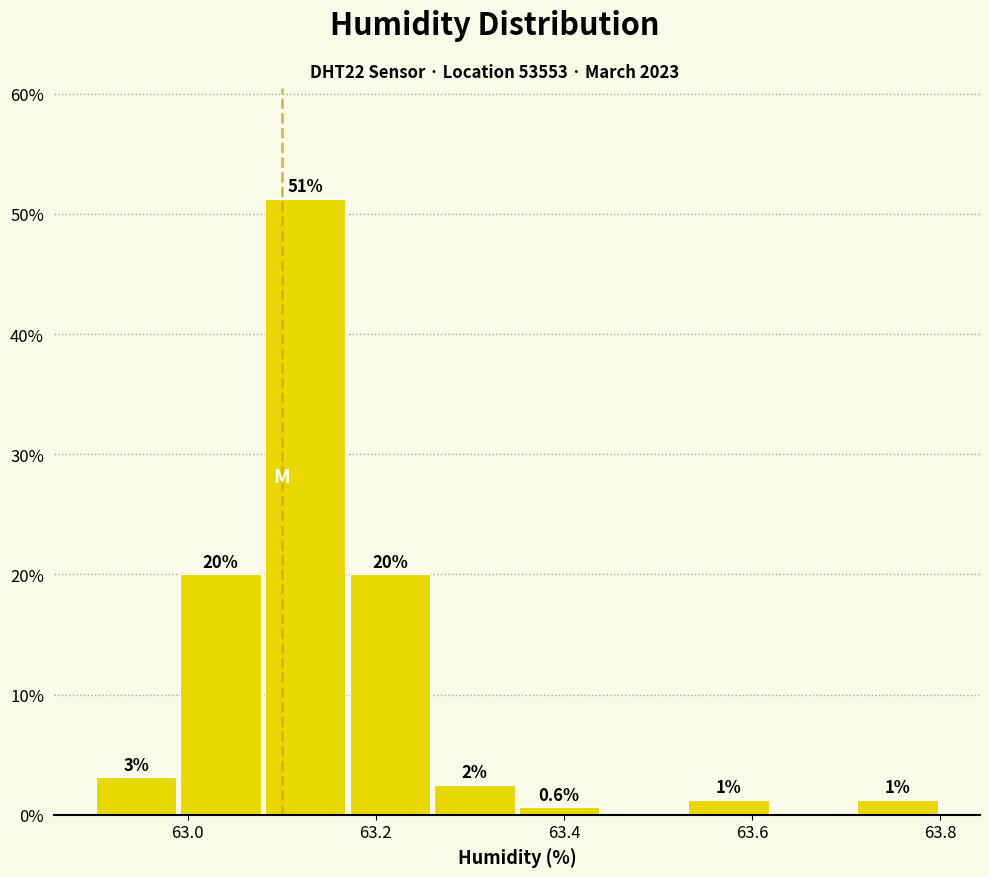

Which range on the x-axis has the tallest bar?

63.08 to 63.17